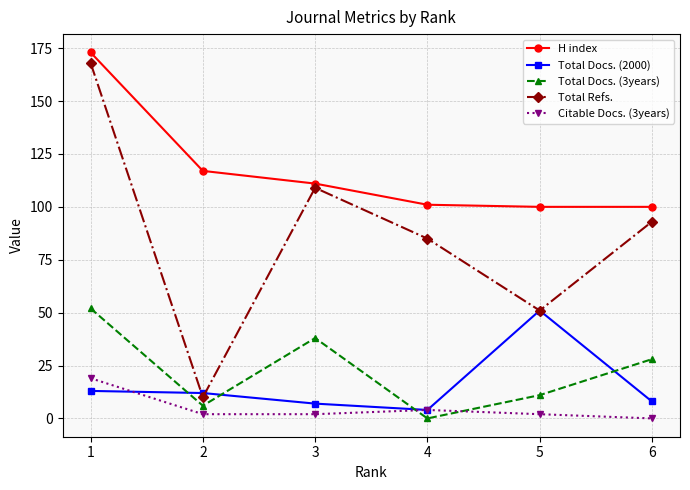

What is the minimum value for H index?

100